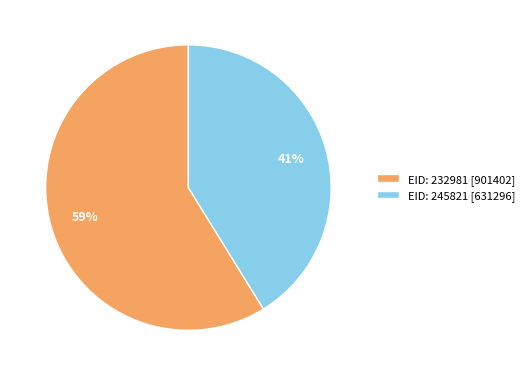

The EID: 245821 [631296] slice represents 52% of the pie. True or false?

False